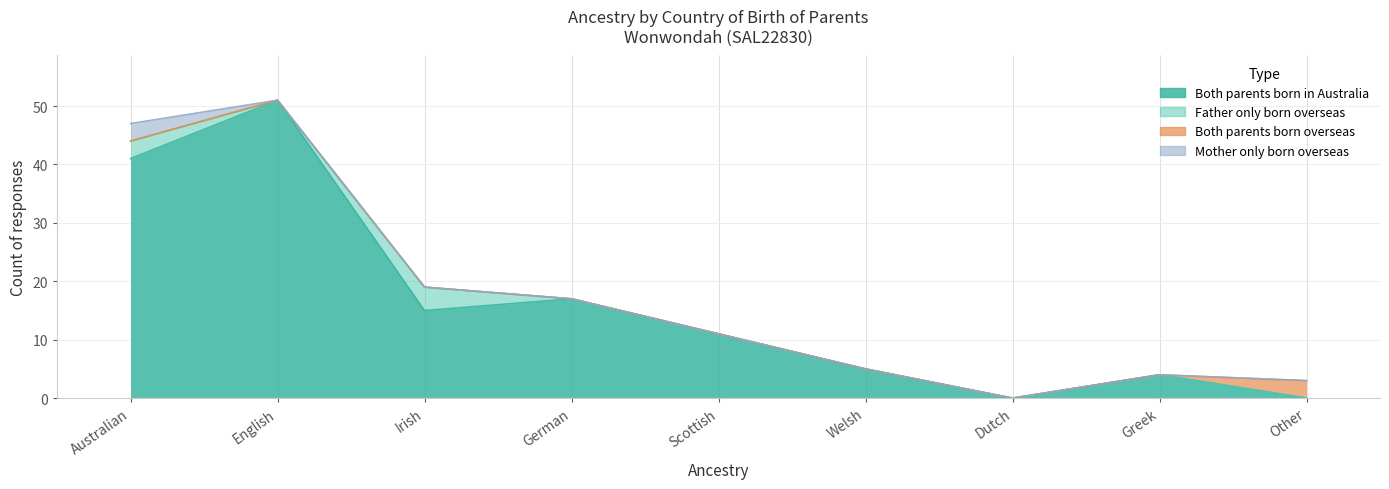

The value of Both parents born in Australia at Other is 32. True or false?

False